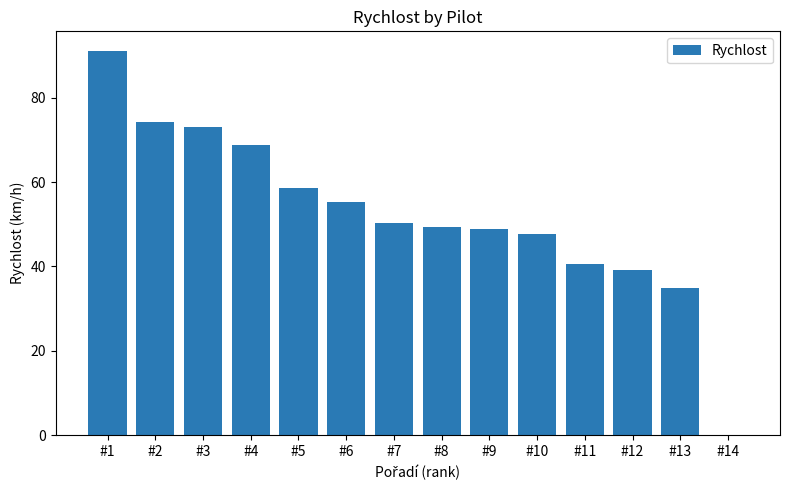

Which has a higher value, #14 or #5?

#5